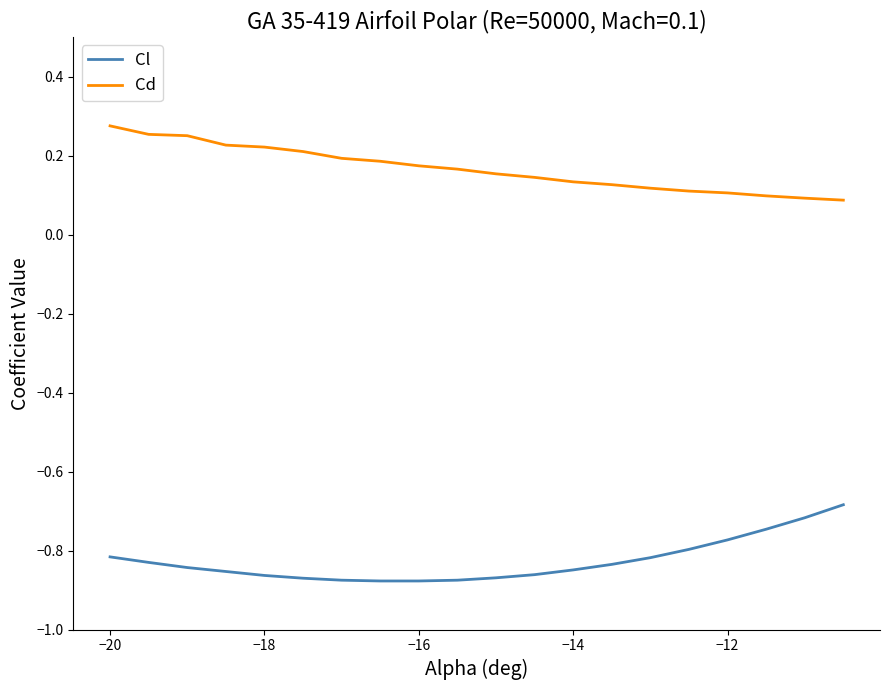

List the series in order of their overall mean, highest first.

Cd, Cl